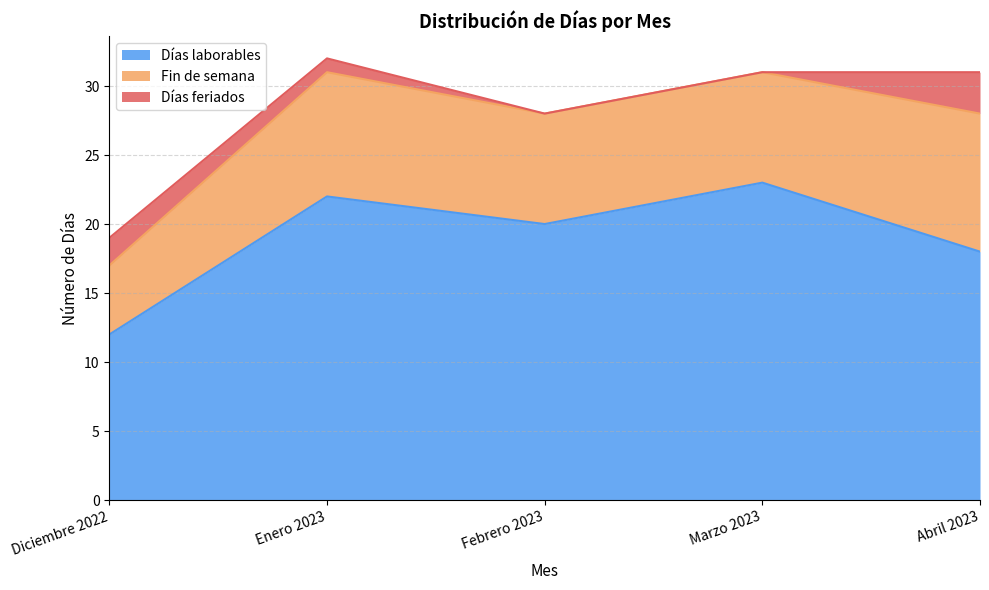

What is the label of the 2nd point from the right?

Marzo 2023